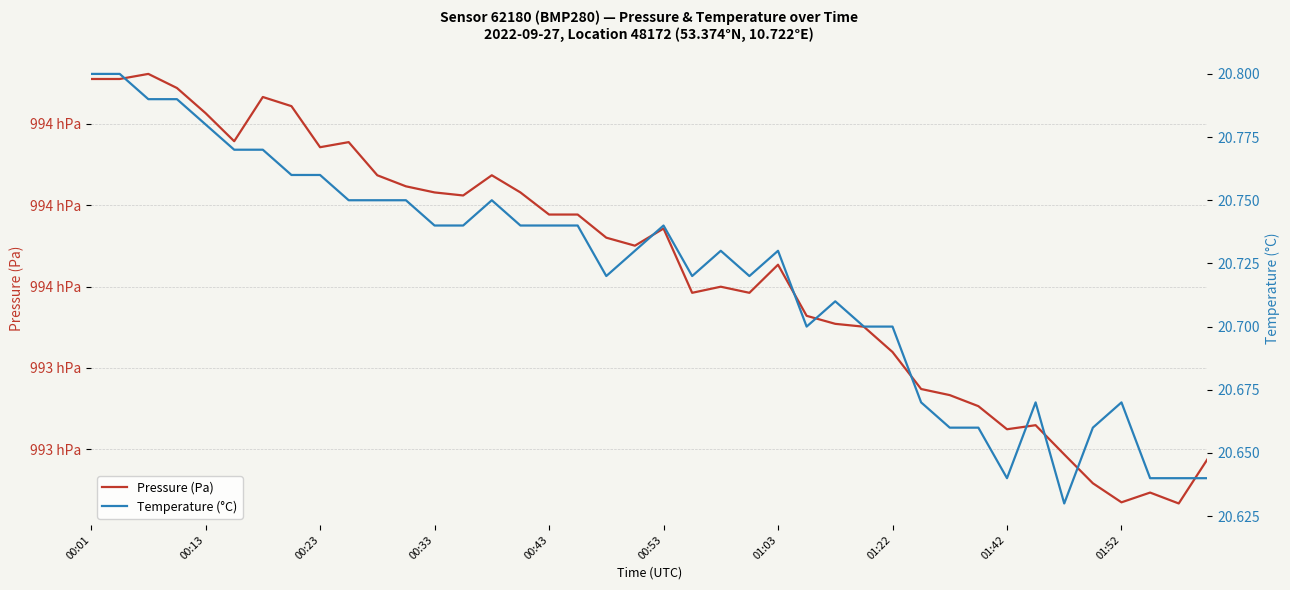

Which series has the widest spread of values?

Pressure (Pa)